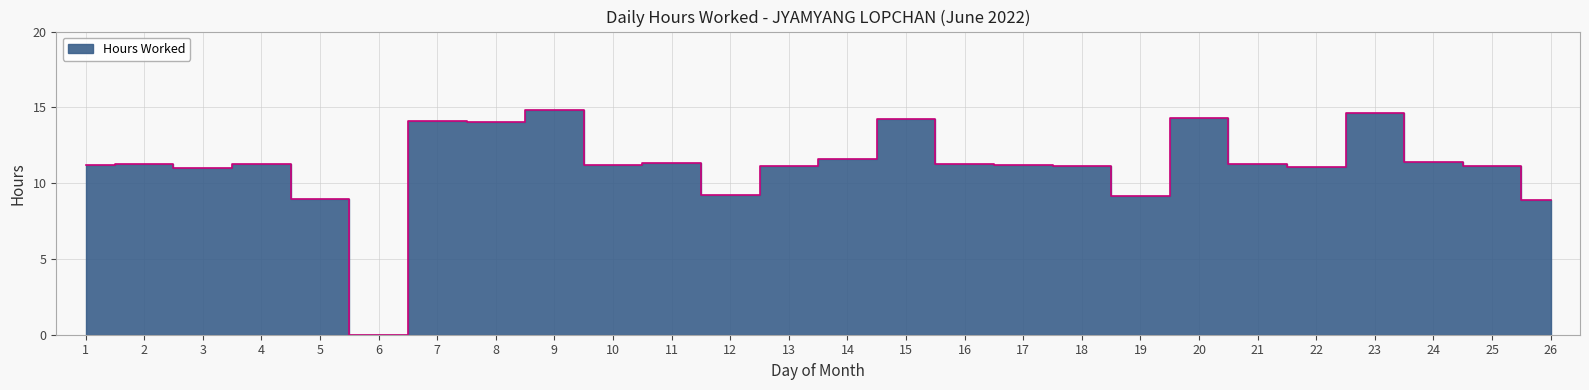

Rank the categories by value from highest to lowest.

9, 23, 20, 15, 7, 8, 14, 24, 11, 2, 21, 4, 16, 1, 10, 17, 18, 13, 25, 22, 3, 12, 19, 5, 26, 6